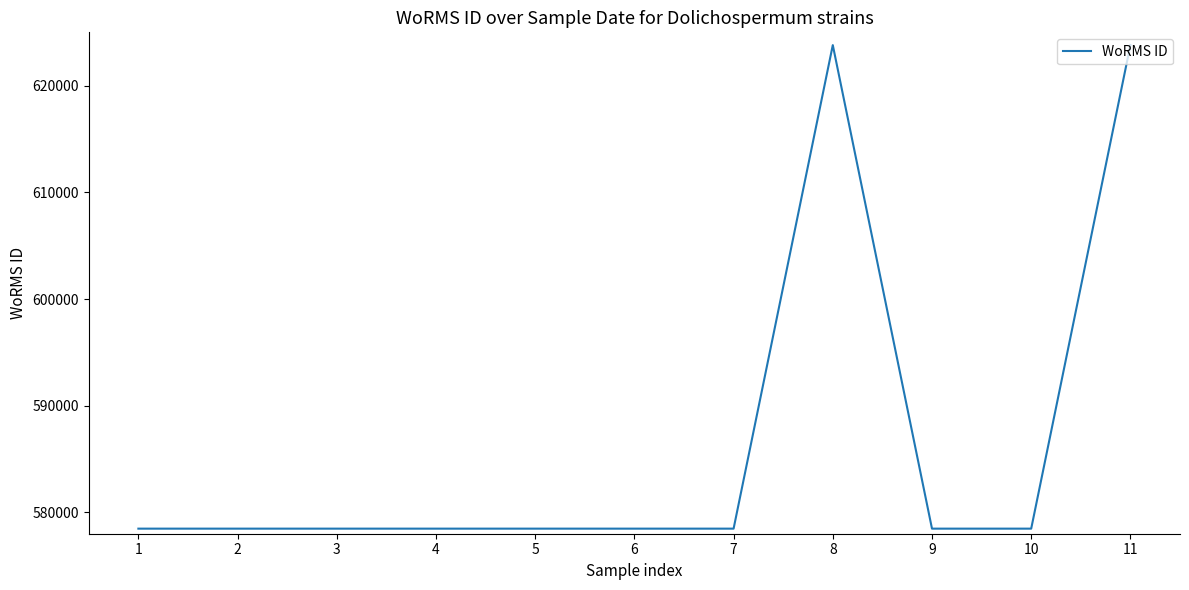

What is the greatest value displayed?

623803